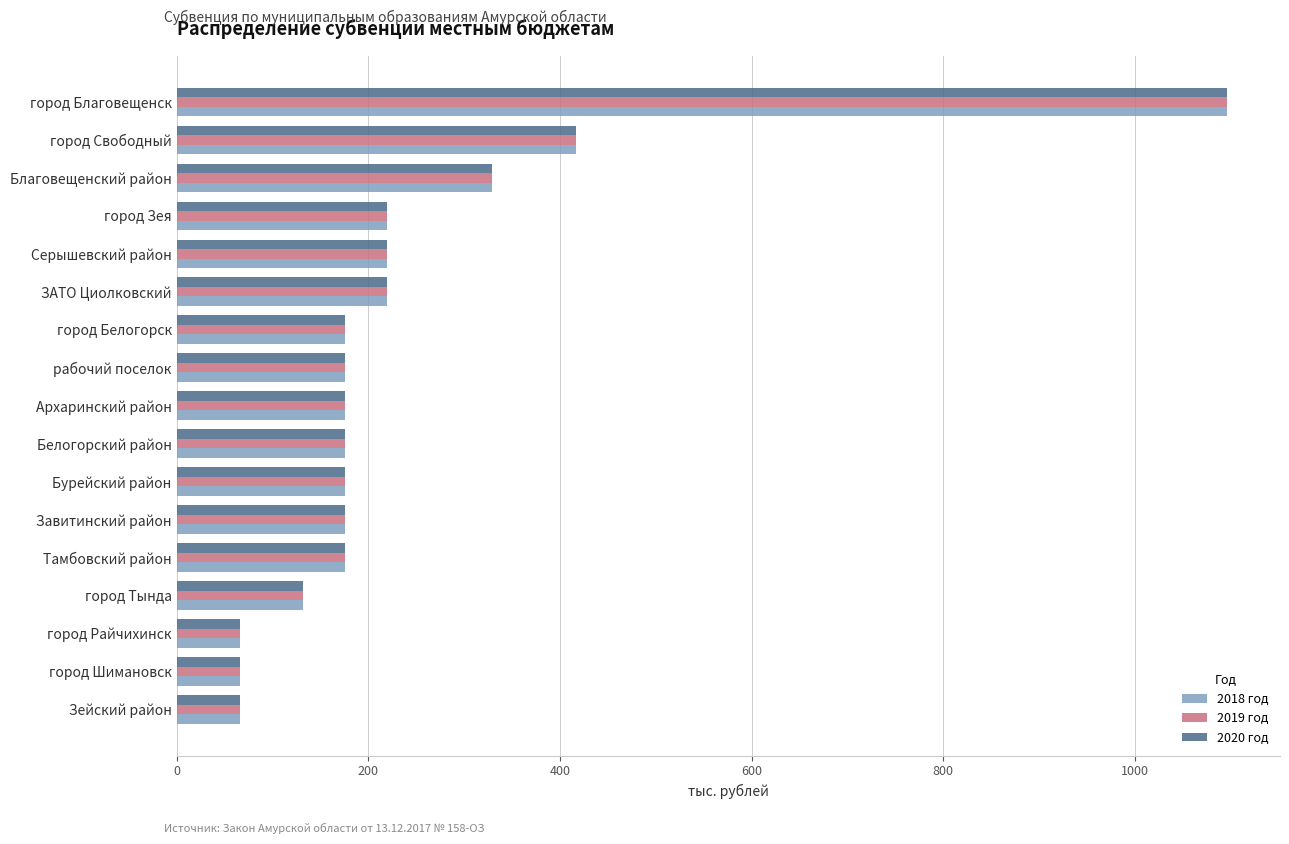

At which category is the sum across all series the highest?

город Благовещенск